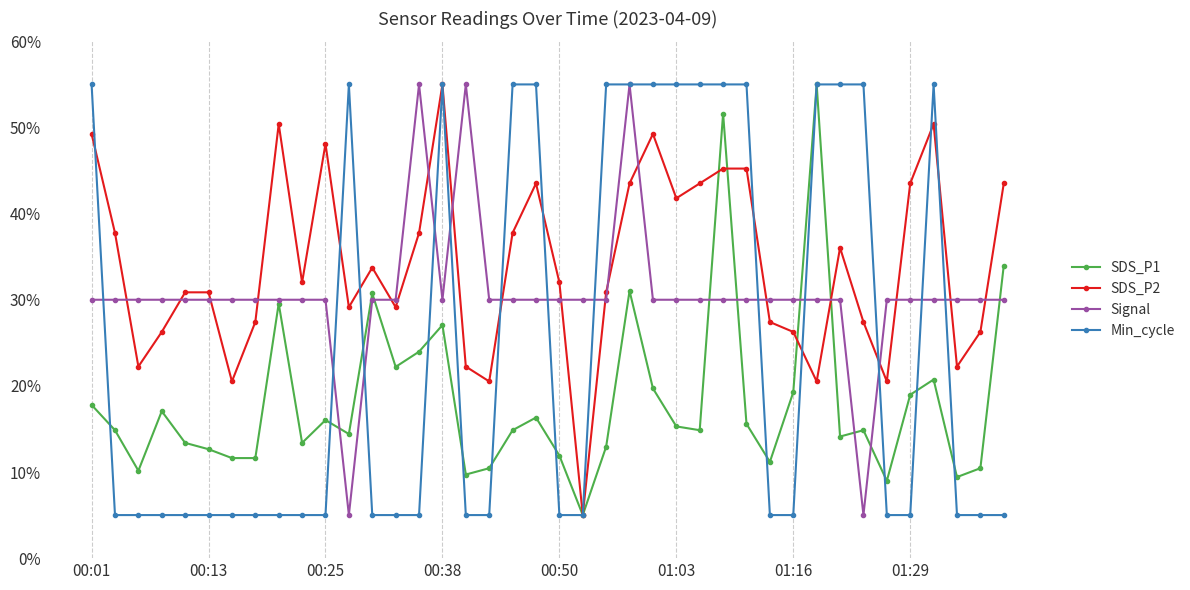

Reading left to right, extract all data points from this chart.

SDS_P1: 17.8	14.9	10.1	17.1	13.4	12.6	11.6	11.6	29.6	13.4	16.0	14.4	30.7	22.2	24.0	27.1	9.7	10.4	14.9	16.3	11.9	5.0	12.9	31.0	19.7	15.3	14.9	51.6	15.6	11.2	19.3	55.0	14.1	14.9	9.0	19.0	20.7	9.4	10.4	34.0
SDS_P2: 49.3	37.8	22.2	26.3	30.9	30.9	20.5	27.4	50.4	32.0	48.1	29.1	33.7	29.1	37.8	55.0	22.2	20.5	37.8	43.5	32.0	5.0	30.9	43.5	49.3	41.8	43.5	45.2	45.2	27.4	26.3	20.5	36.0	27.4	20.5	43.5	50.4	22.2	26.3	43.5
Signal: 30.0	30.0	30.0	30.0	30.0	30.0	30.0	30.0	30.0	30.0	30.0	5.0	30.0	30.0	55.0	30.0	55.0	30.0	30.0	30.0	30.0	30.0	30.0	55.0	30.0	30.0	30.0	30.0	30.0	30.0	30.0	30.0	30.0	5.0	30.0	30.0	30.0	30.0	30.0	30.0
Min_cycle: 55.0	5.0	5.0	5.0	5.0	5.0	5.0	5.0	5.0	5.0	5.0	55.0	5.0	5.0	5.0	55.0	5.0	5.0	55.0	55.0	5.0	5.0	55.0	55.0	55.0	55.0	55.0	55.0	55.0	5.0	5.0	55.0	55.0	55.0	5.0	5.0	55.0	5.0	5.0	5.0